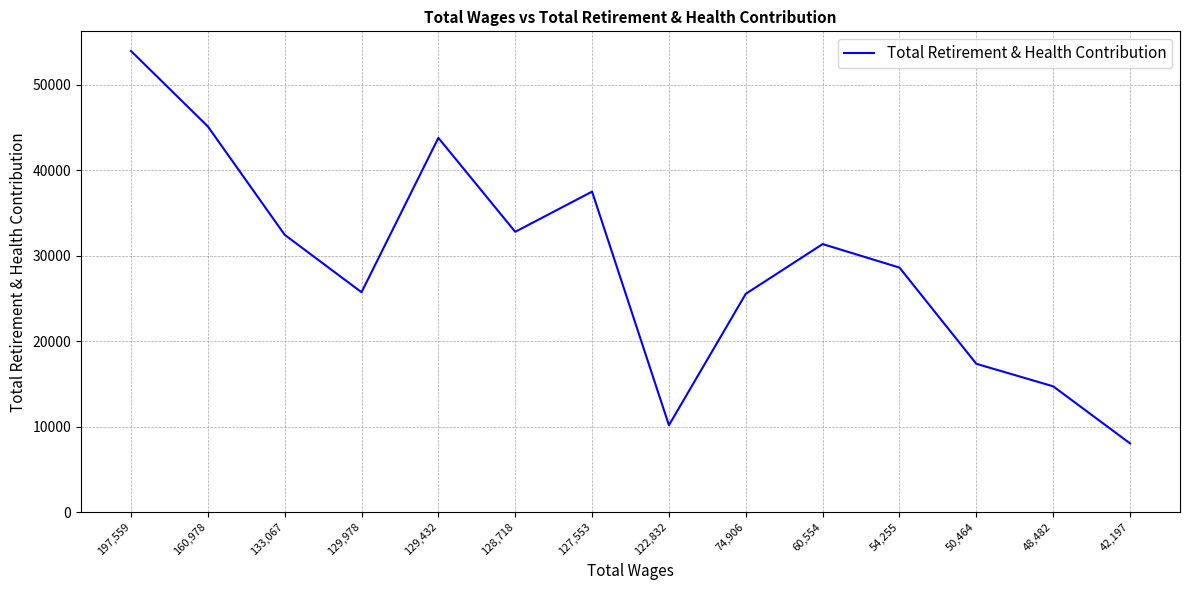

Is it true that the value at 60,554 is 15432?

False